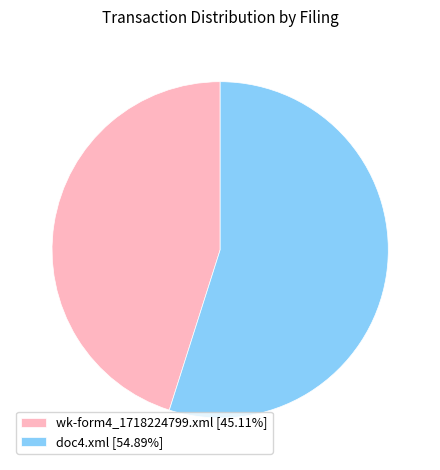

How many segments does this pie chart have?

2